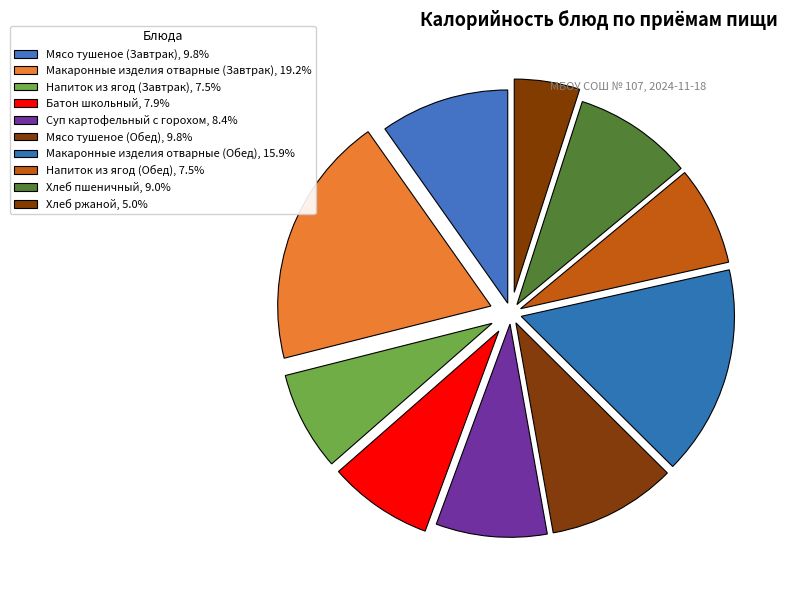

How many segments does this pie chart have?

10